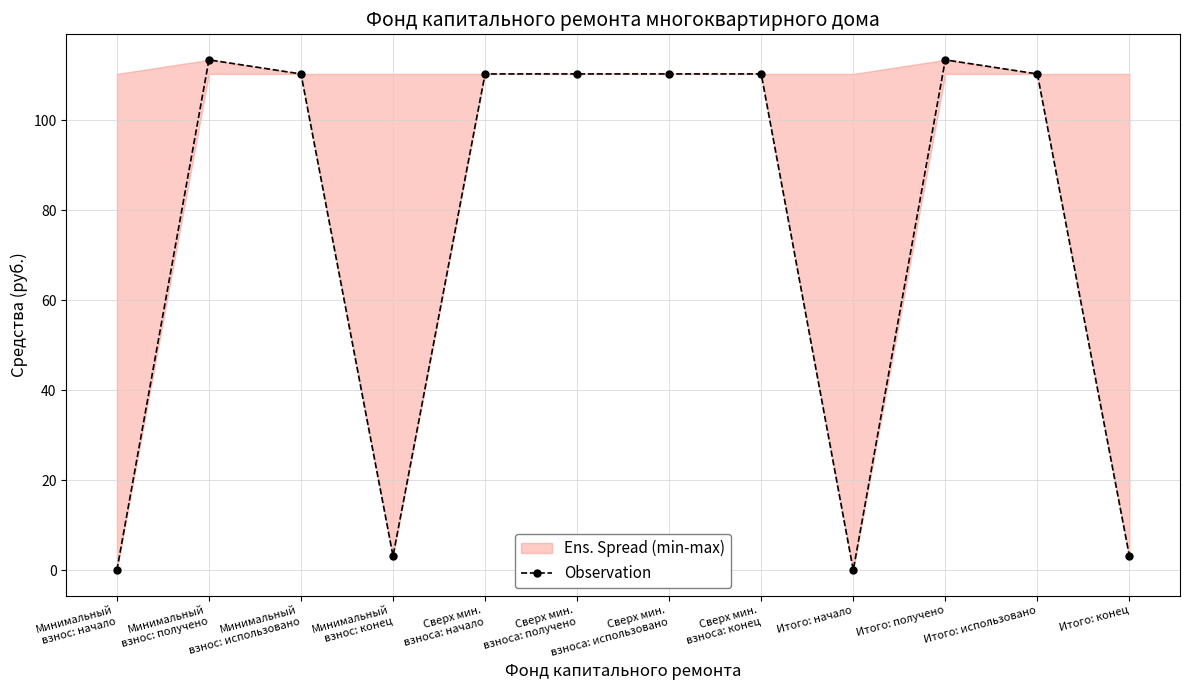

Is it true that the value at Минимальный
взнос: начало is 38.4?

False